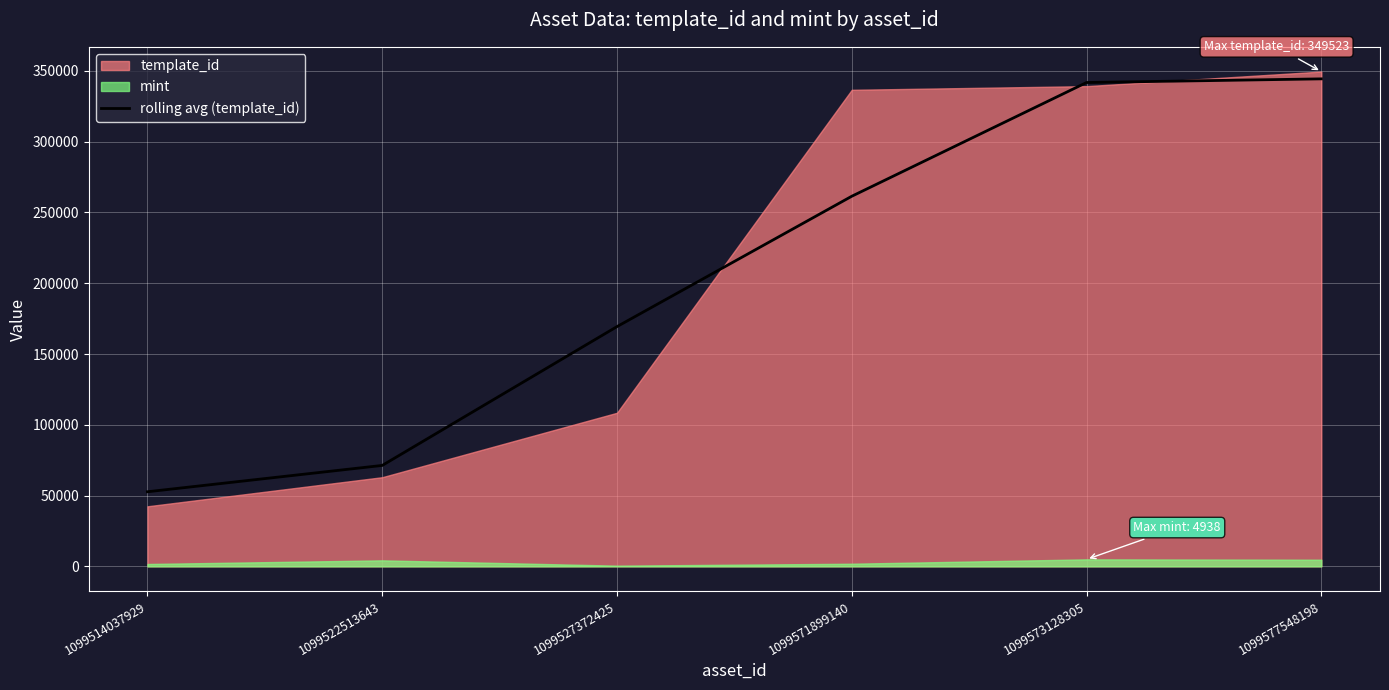

The rolling avg (template_id) series shows 261451.7 at 1099571899140. True or false?

True